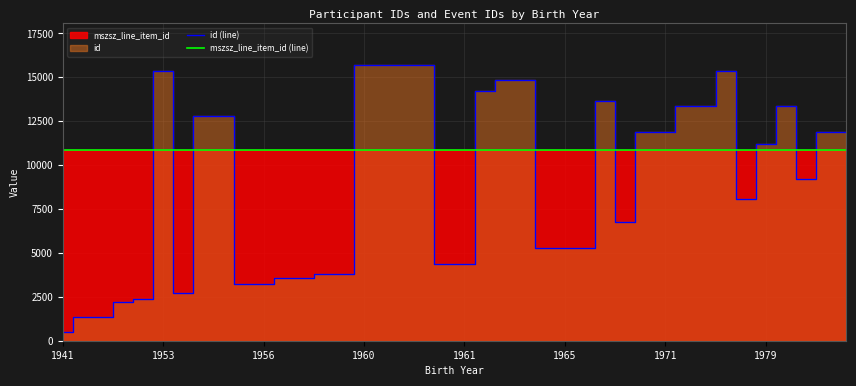

True or false: id (line) has a value of 3287 at 31.

False